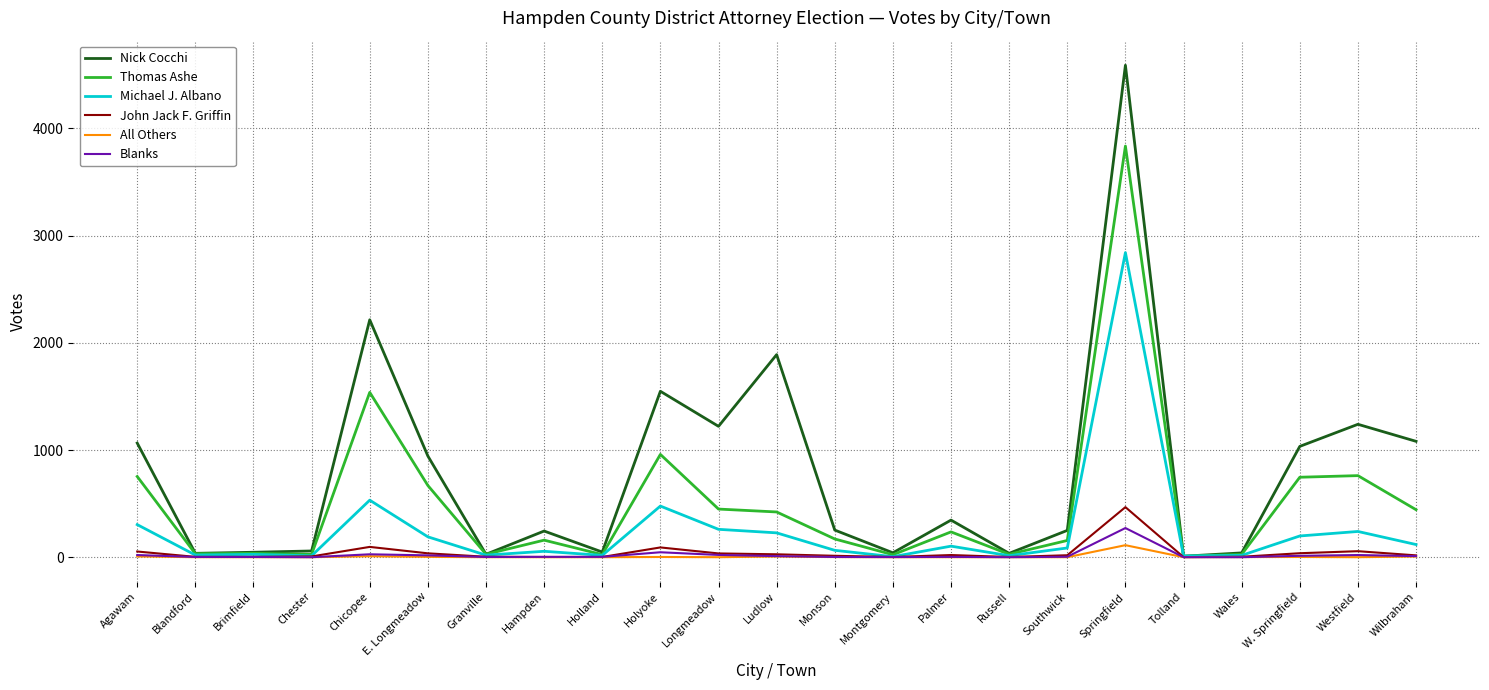

Which series has the largest total across all categories?

Nick Cocchi